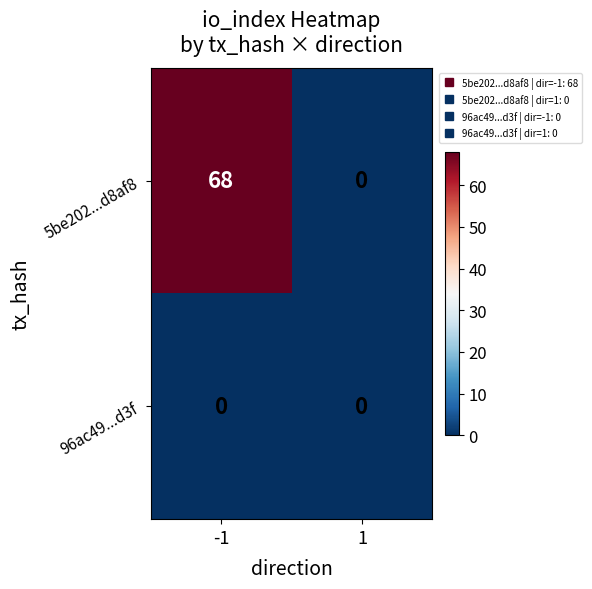

Is it true that 5be202...d8af8 equals 107 at -1?

False